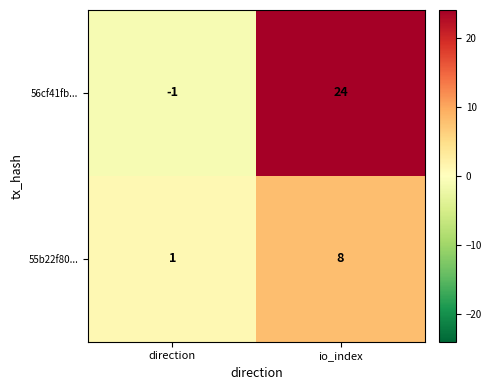

Read the 55b22f80... value at io_index.

8